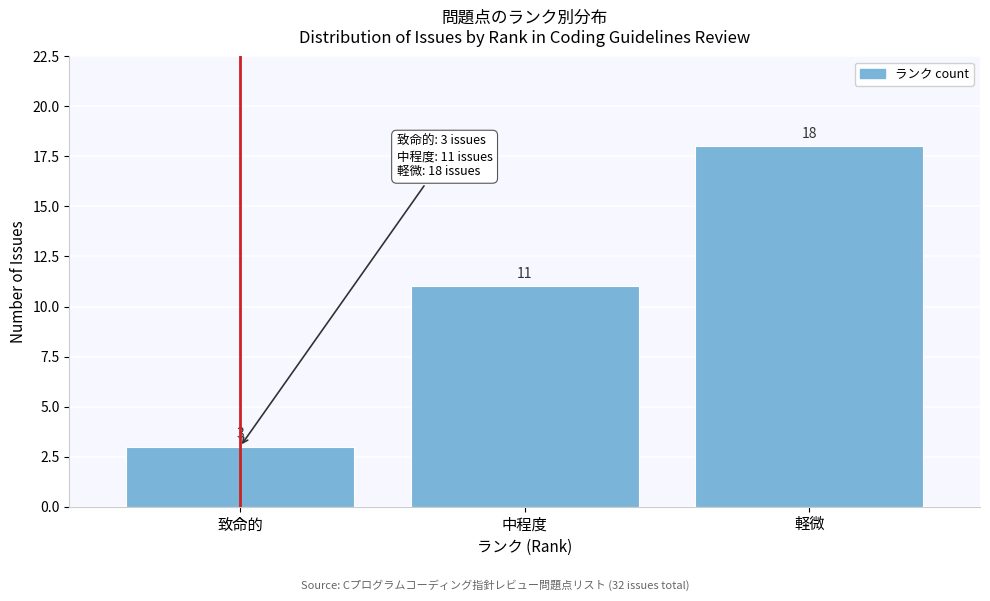

Reading right to left, transcribe all the data shown in this chart.

軽微=18	中程度=11	致命的=3